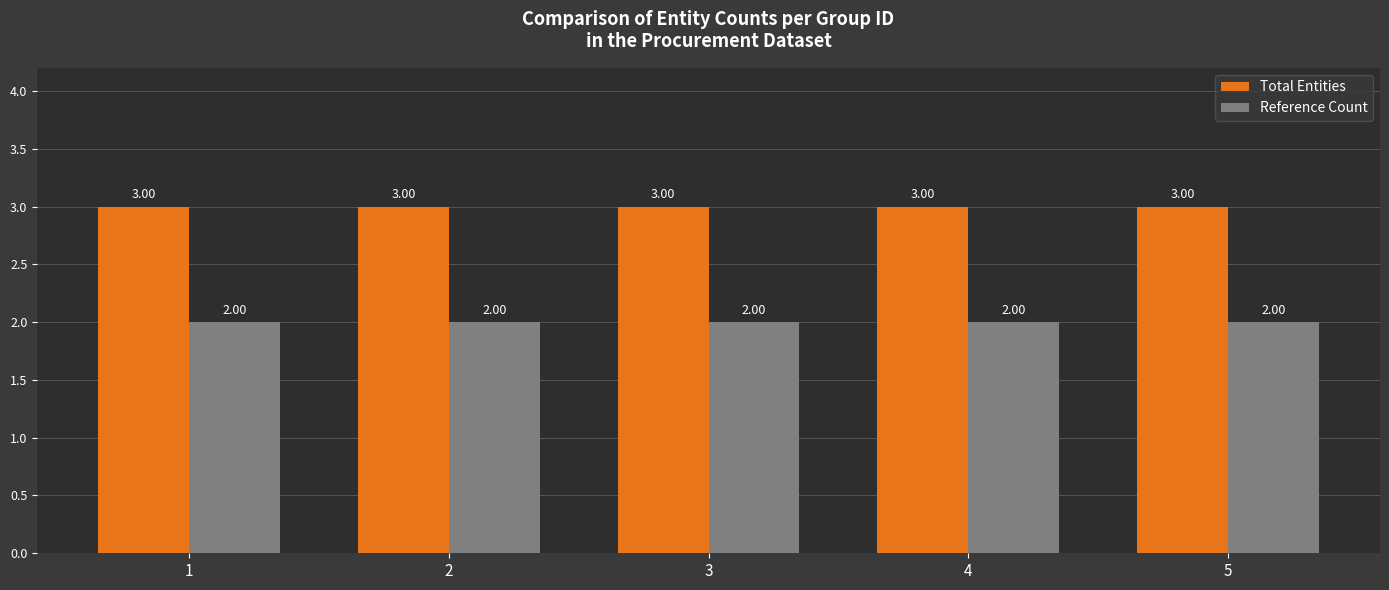

True or false: Total Entities has a value of 3 at 1.

True